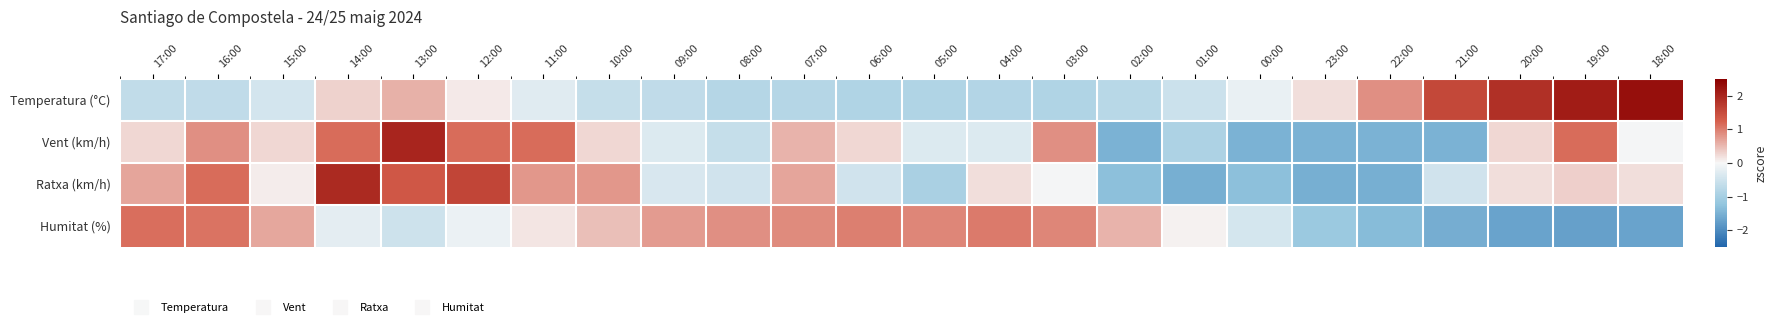

Which label corresponds to the smallest value in the chart?

19:00